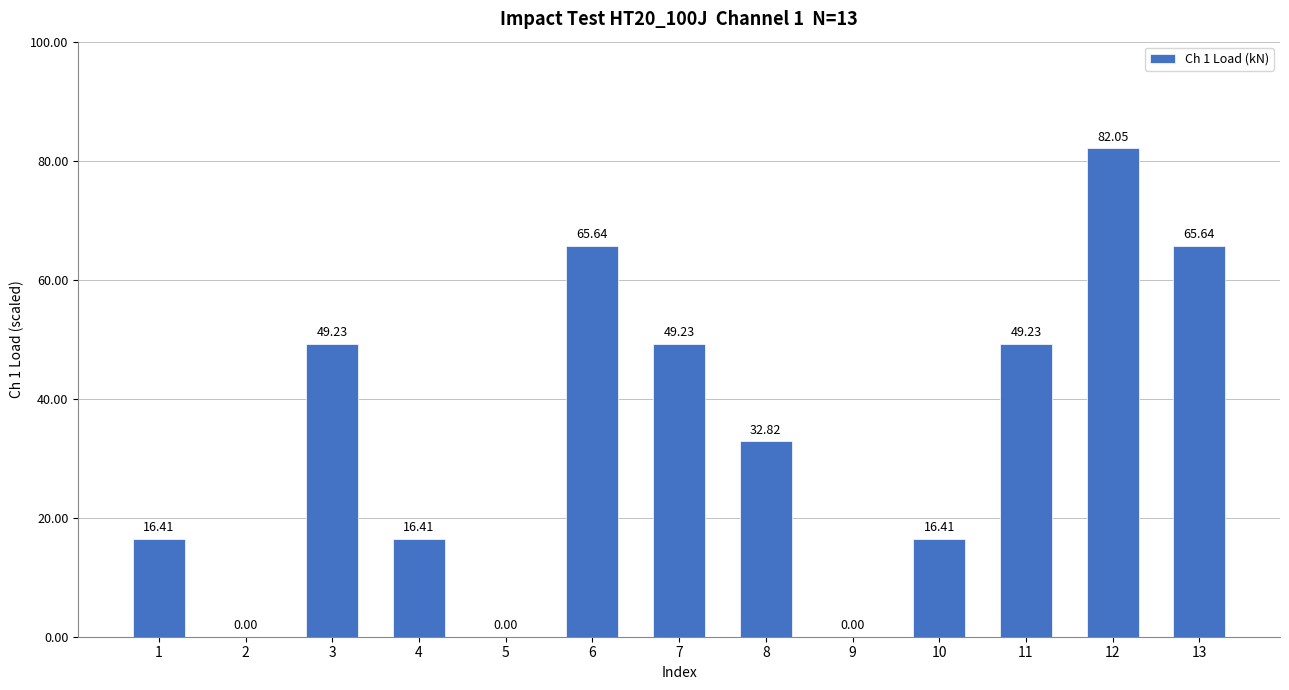

The value at 4 is 16.4. True or false?

True